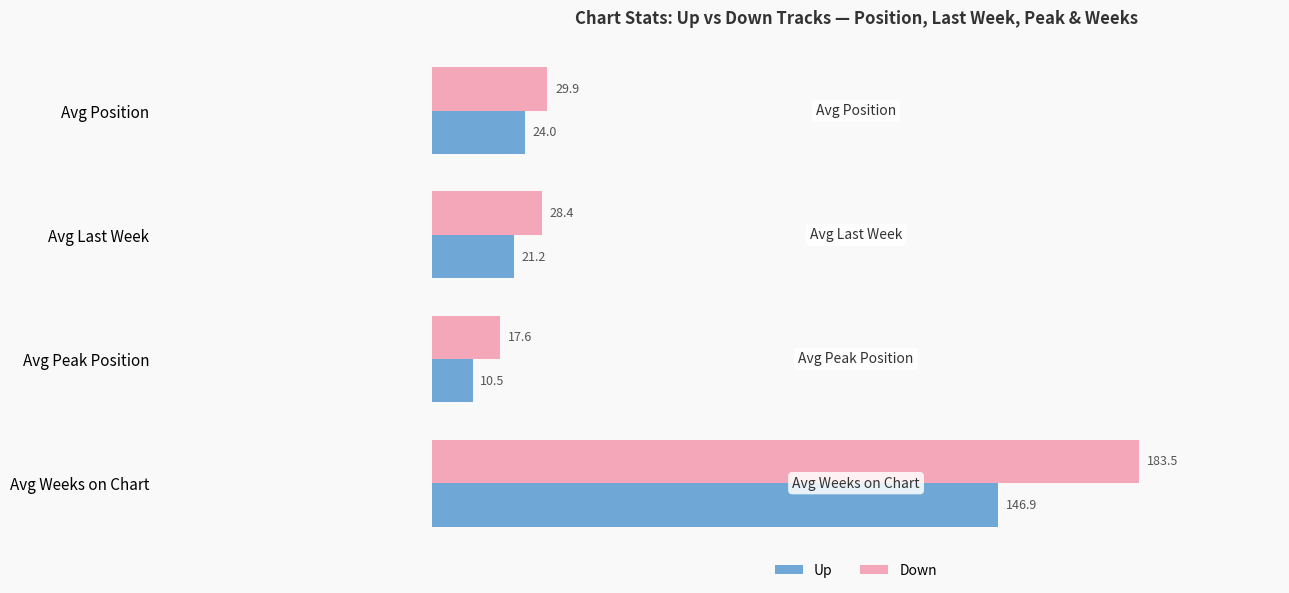

Rank the categories by Up value from highest to lowest.

Avg Weeks on Chart, Avg Position, Avg Last Week, Avg Peak Position